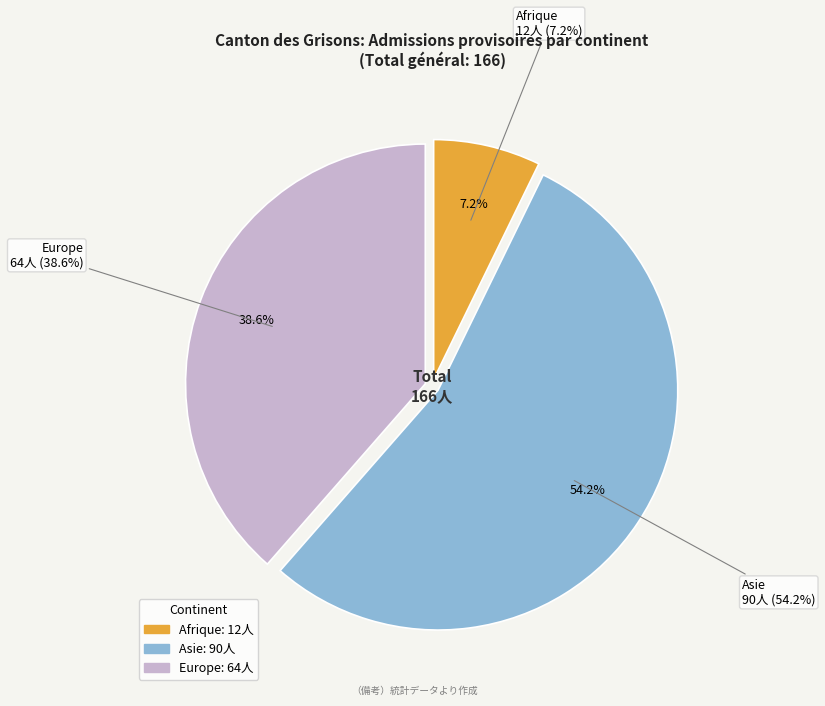

True or false: Europe accounts for 53% of the total.

False